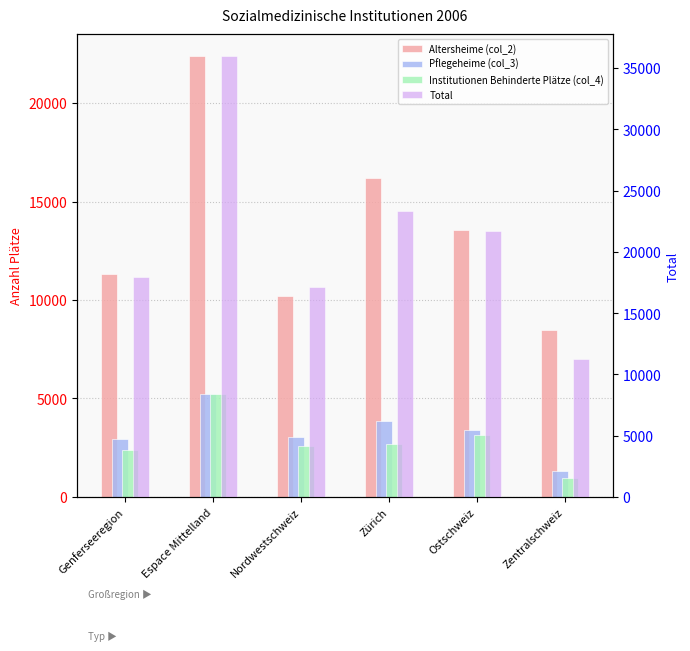

Does the chart contain stacked bars?

No